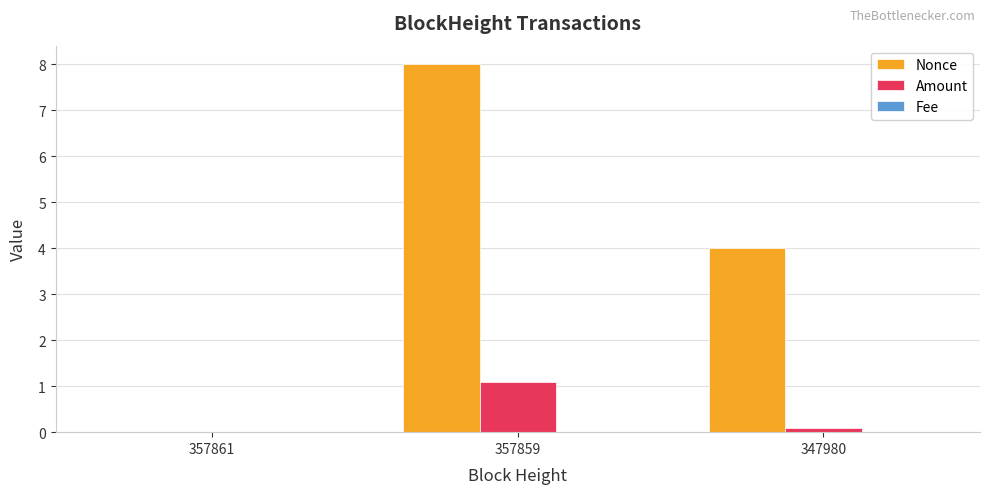

Which series changed the most between 357861 and 357859?

Nonce